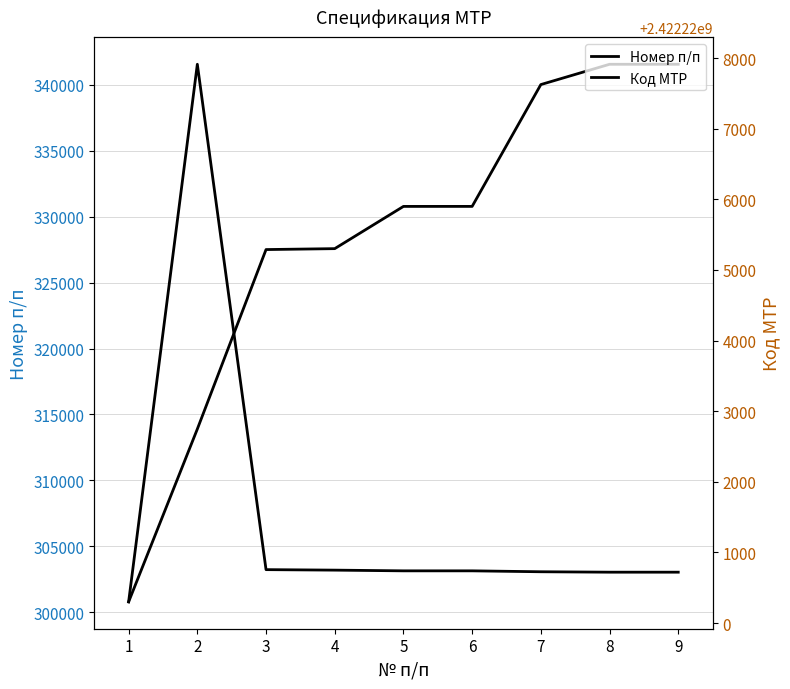

Which series has the largest range (max minus min)?

Номер п/п